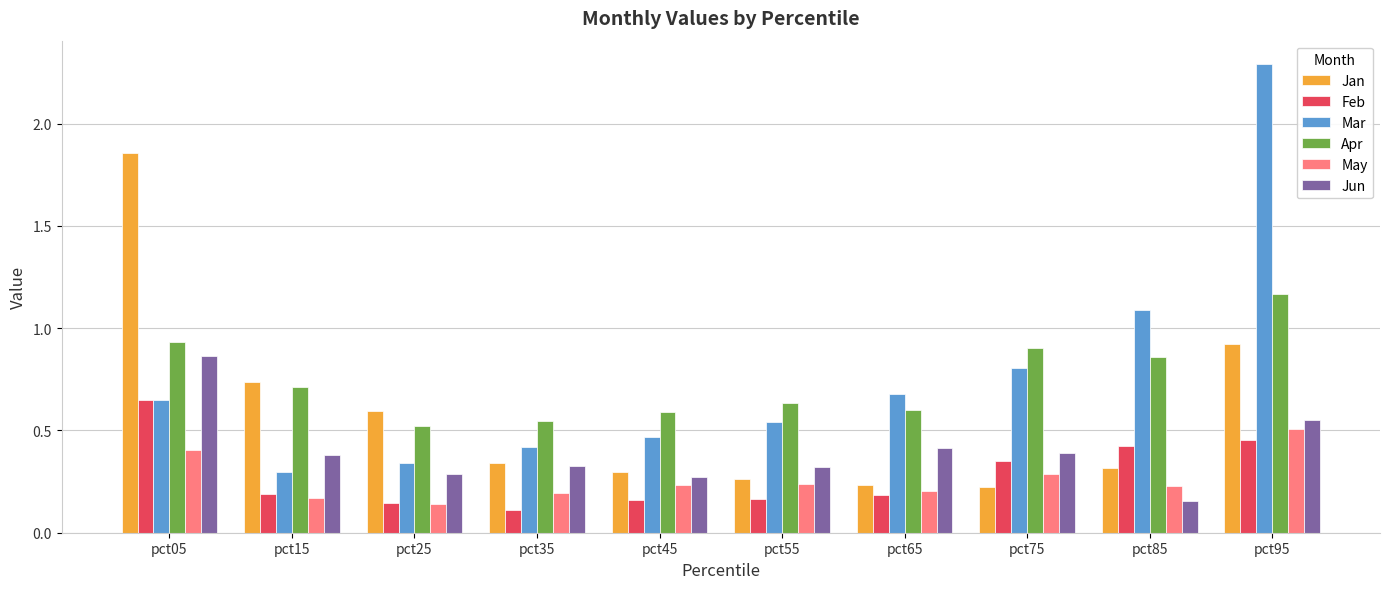

The Jun series shows 0.9 at pct05. True or false?

True